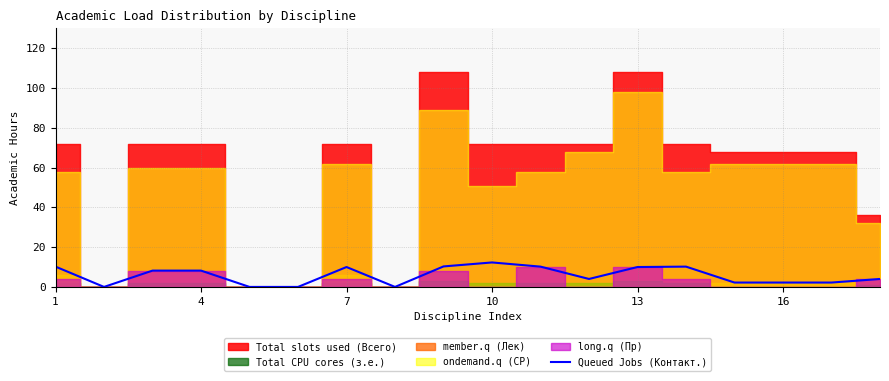

Reading left to right, list all the values displayed in this chart.

10.2	0.0	8.2	8.2	0.0	0.0	10.0	0.0	10.3	12.3	10.2	4.0	10.0	10.2	2.2	2.2	2.2	4.0